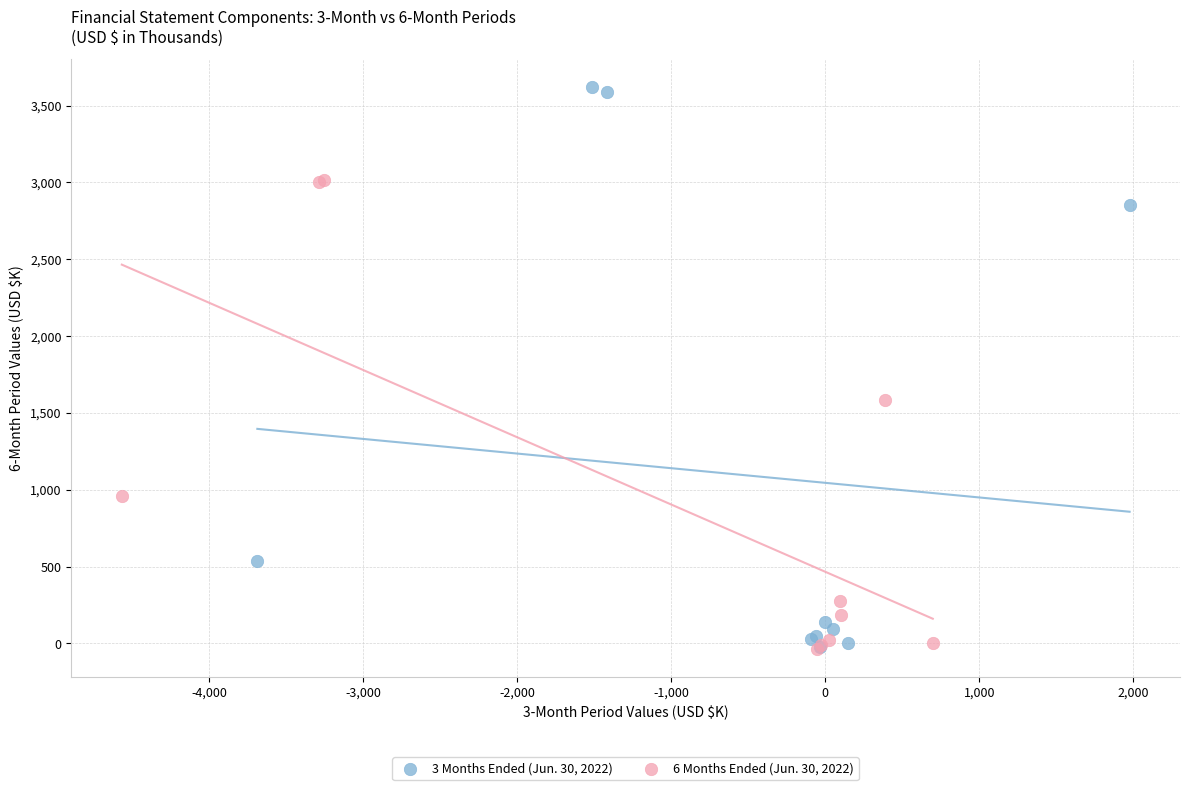

What are all the series names shown in the legend?

3 Months Ended (Jun. 30, 2022), 6 Months Ended (Jun. 30, 2022)